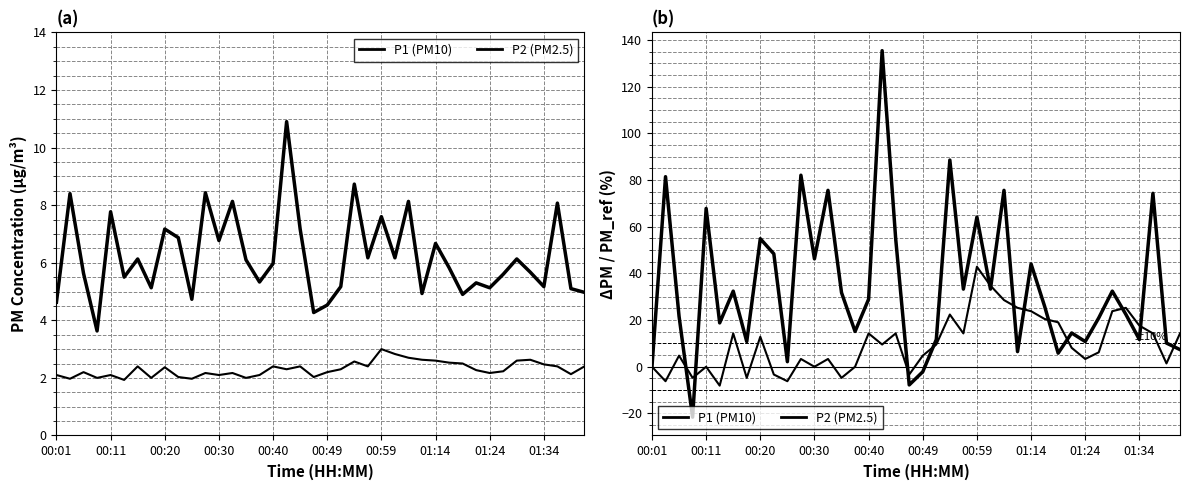

List the series in order of their overall mean, highest first.

P1 (PM10), P2 (PM2.5)